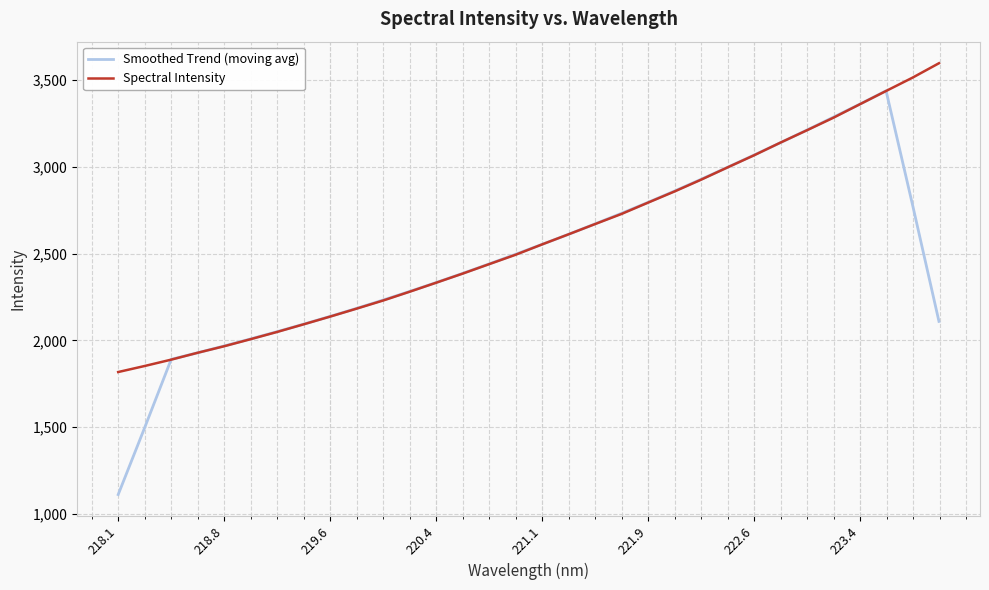

Rank the series by their maximum value, from highest to lowest.

Spectral Intensity, Smoothed Trend (moving avg)